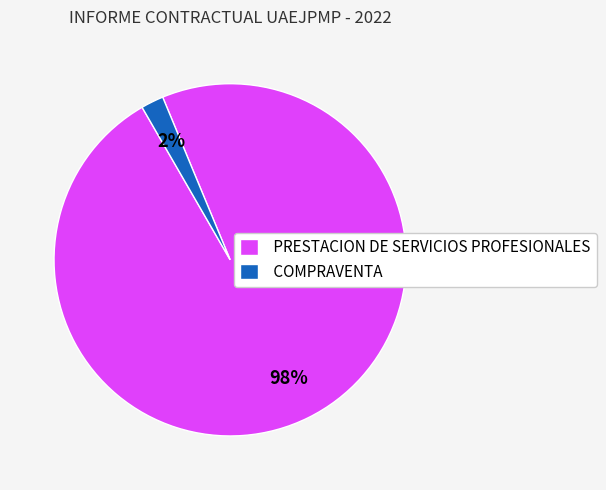

Between PRESTACION DE SERVICIOS PROFESIONALES and COMPRAVENTA, which is larger?

PRESTACION DE SERVICIOS PROFESIONALES